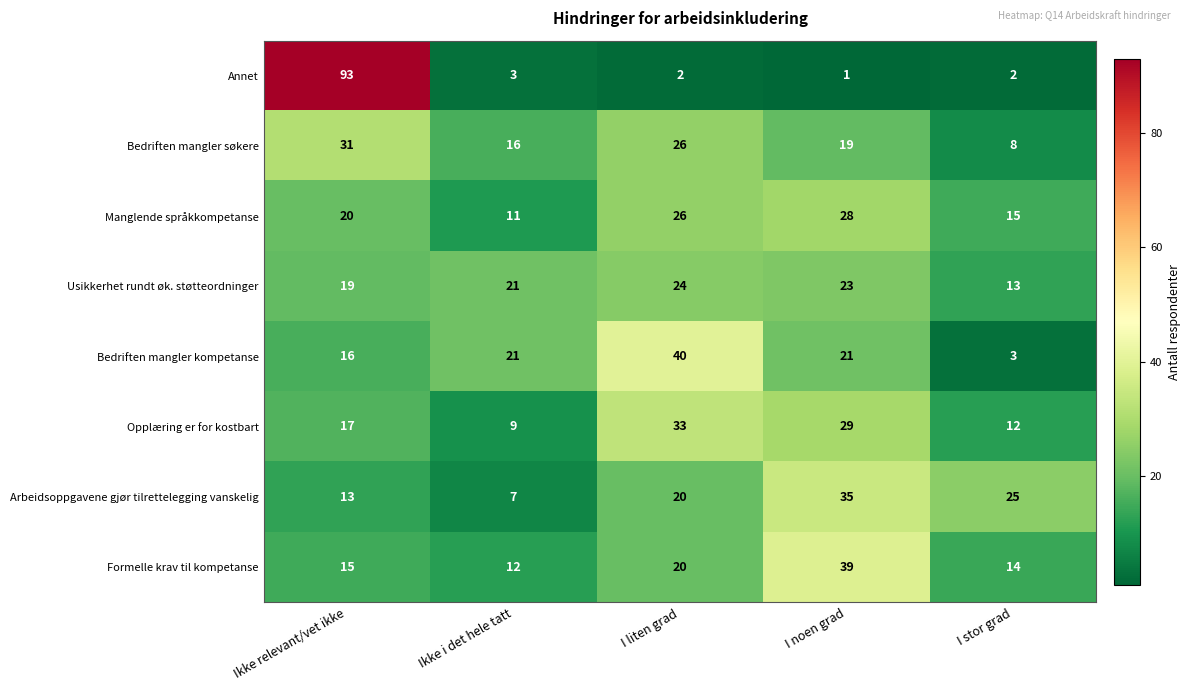

Is the value of Arbeidsoppgavene gjør tilrettelegging vanskelig at I noen grad greater than the value of Bedriften mangler kompetanse at I liten grad?

No